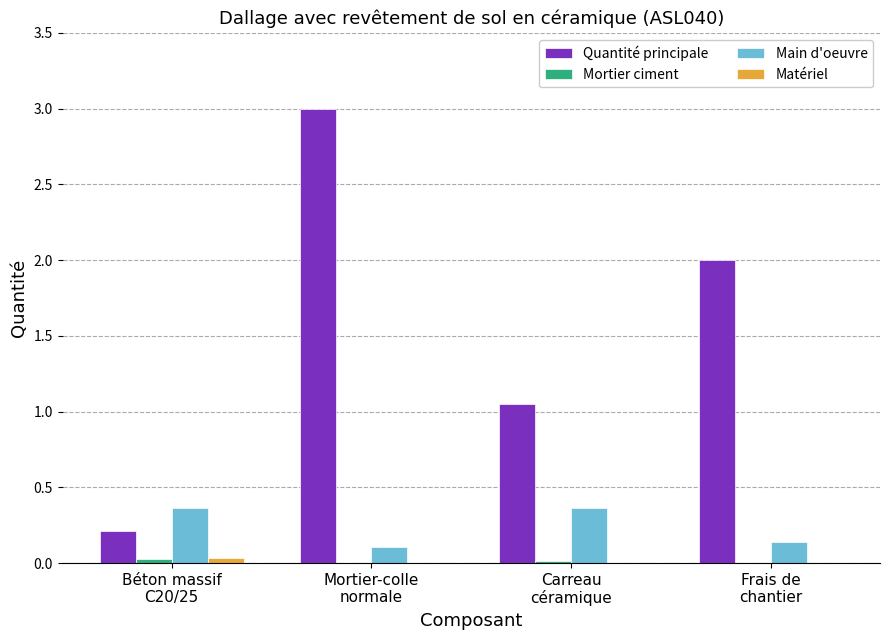

Which series has the largest total across all categories?

Quantité principale